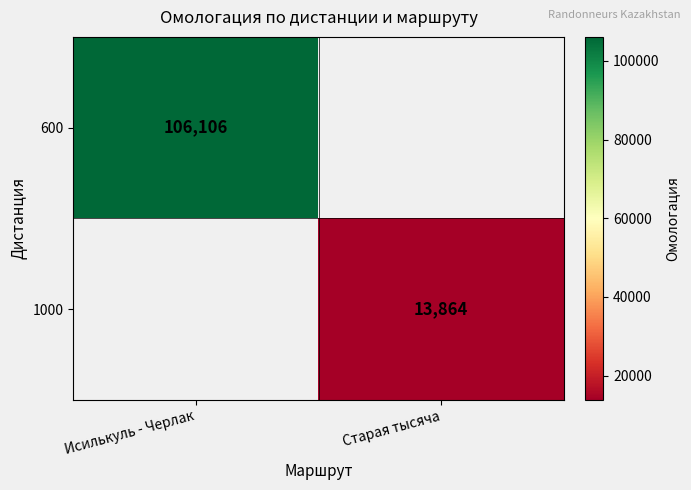

The 1000 series shows 6975 at Старая тысяча. True or false?

False